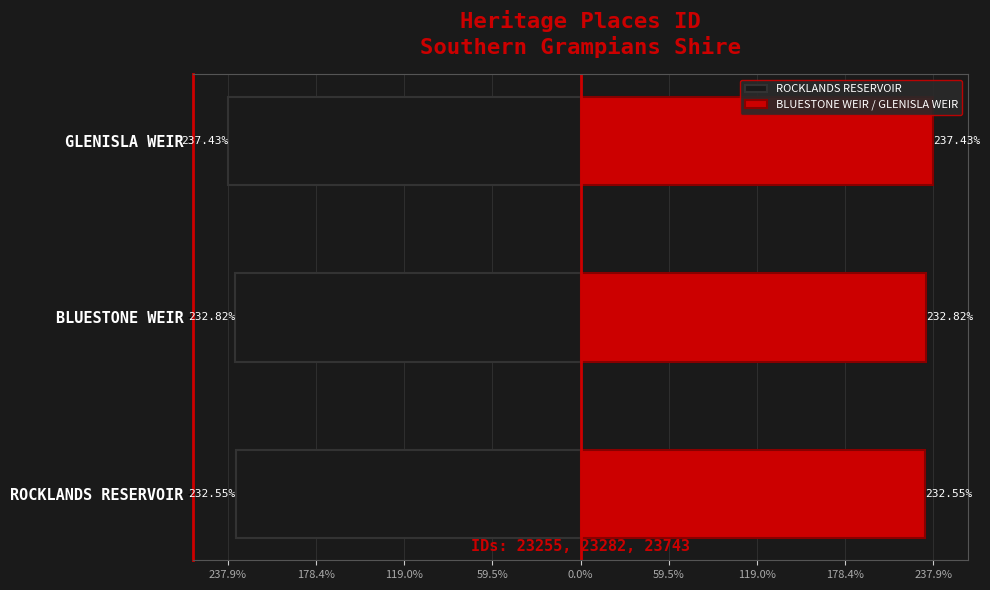

What are all the series names shown in the legend?

ROCKLANDS RESERVOIR, BLUESTONE WEIR / GLENISLA WEIR